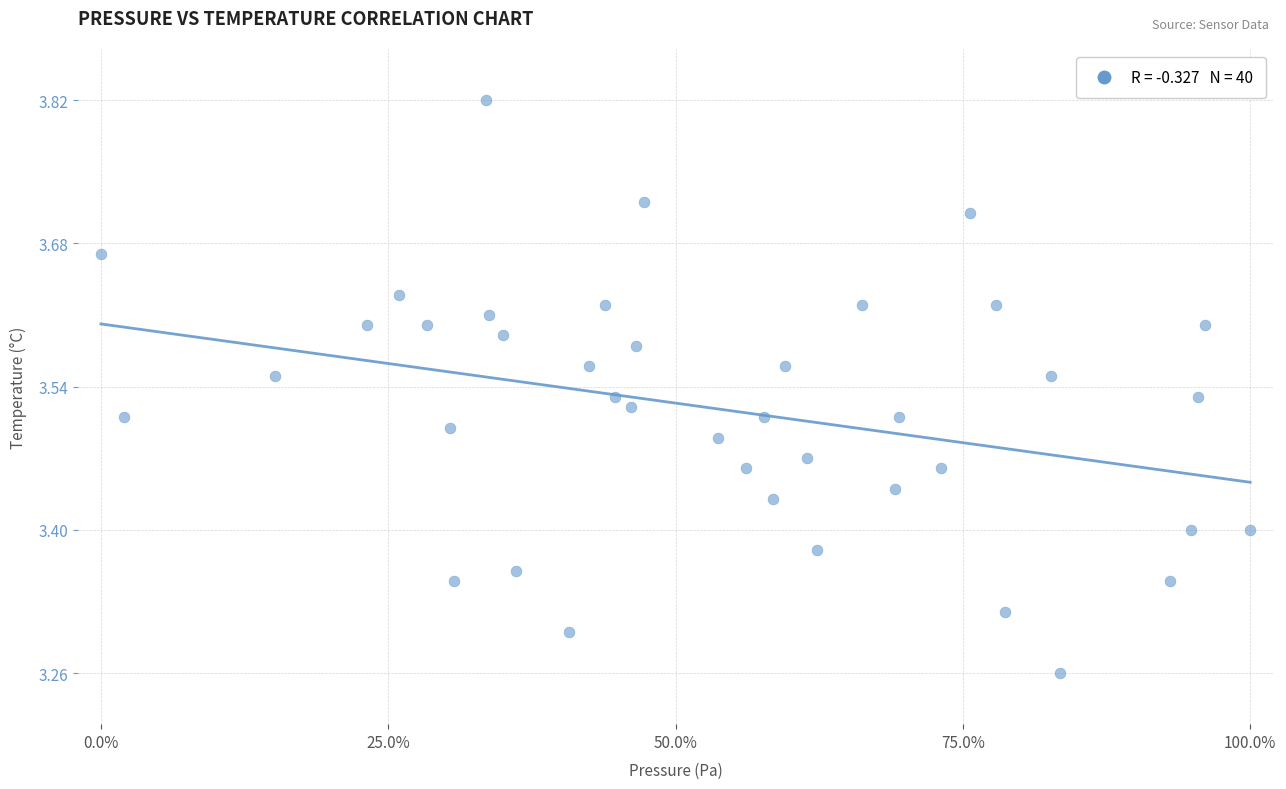

What is the range of X values (max minus min)?

100.0